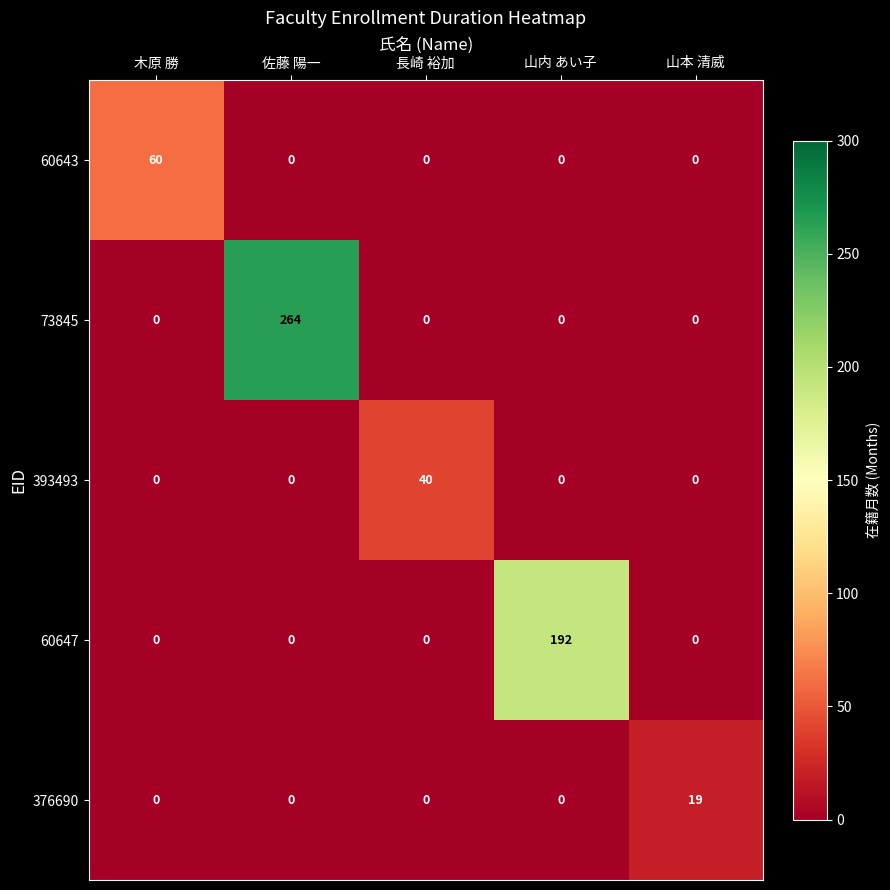

What is the difference between the maximum and second lowest values in the 60647 series?

192